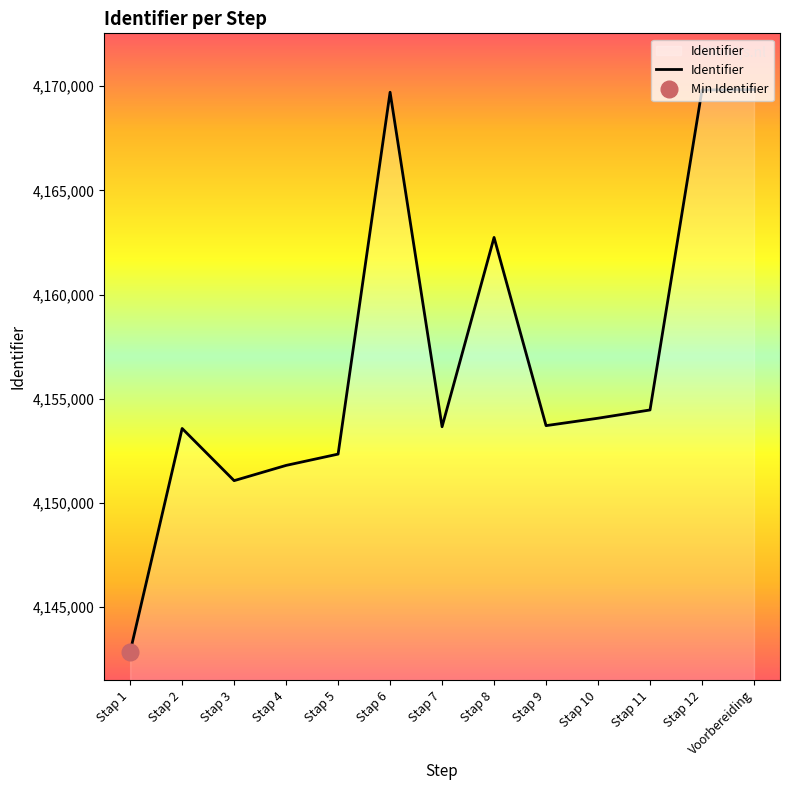

Where does the data first go above 4153710?

Stap 6